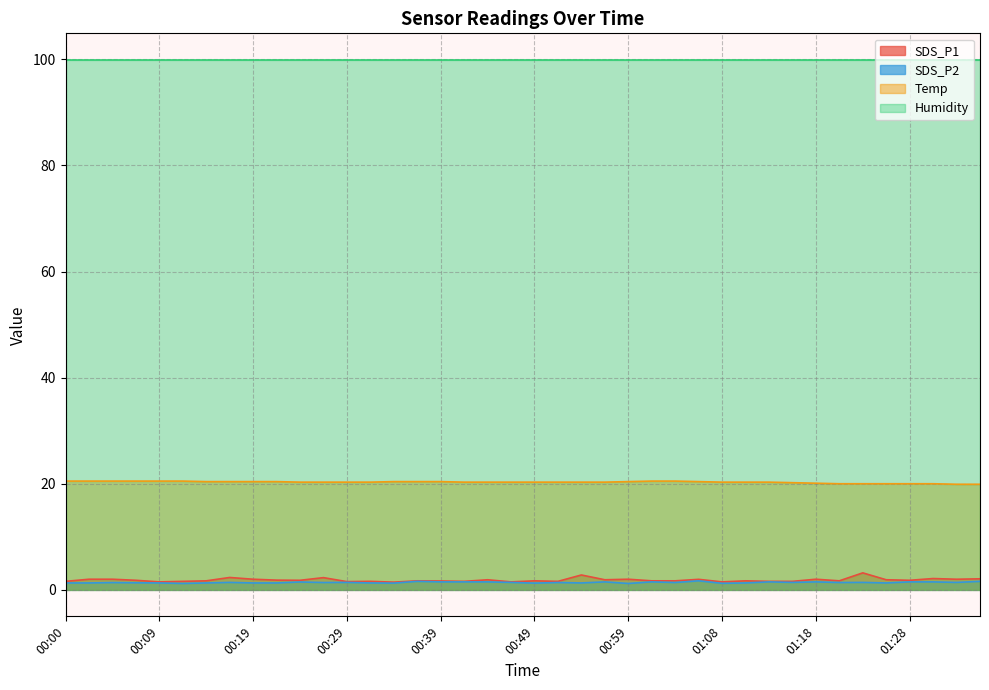

In SDS_P2, how many points are lower than both neighbors (excluding endpoints)?

12